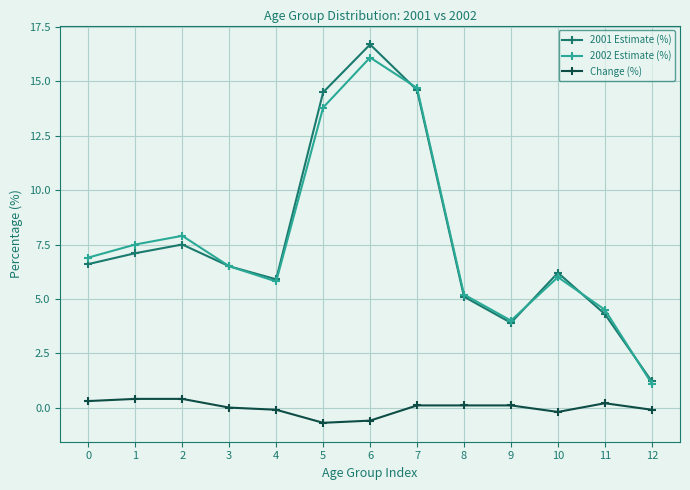

What is the difference between the second highest and second lowest values in the Change (%) series?

1.0